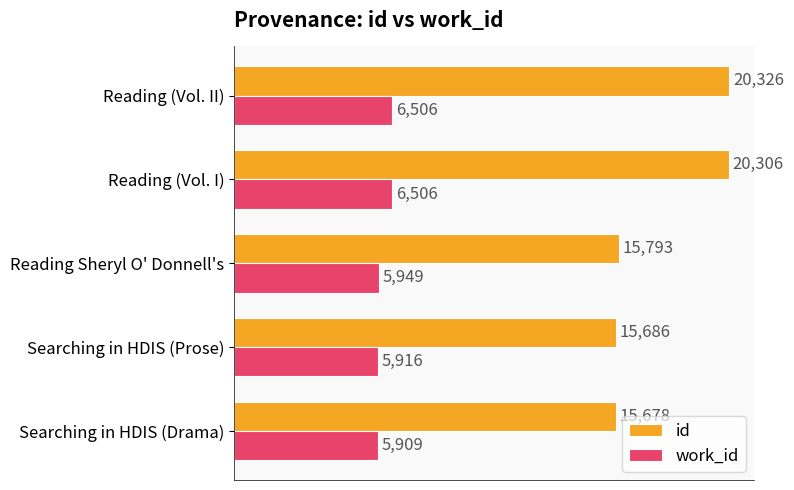

The id series shows 20306 at Reading (Vol. I). True or false?

True